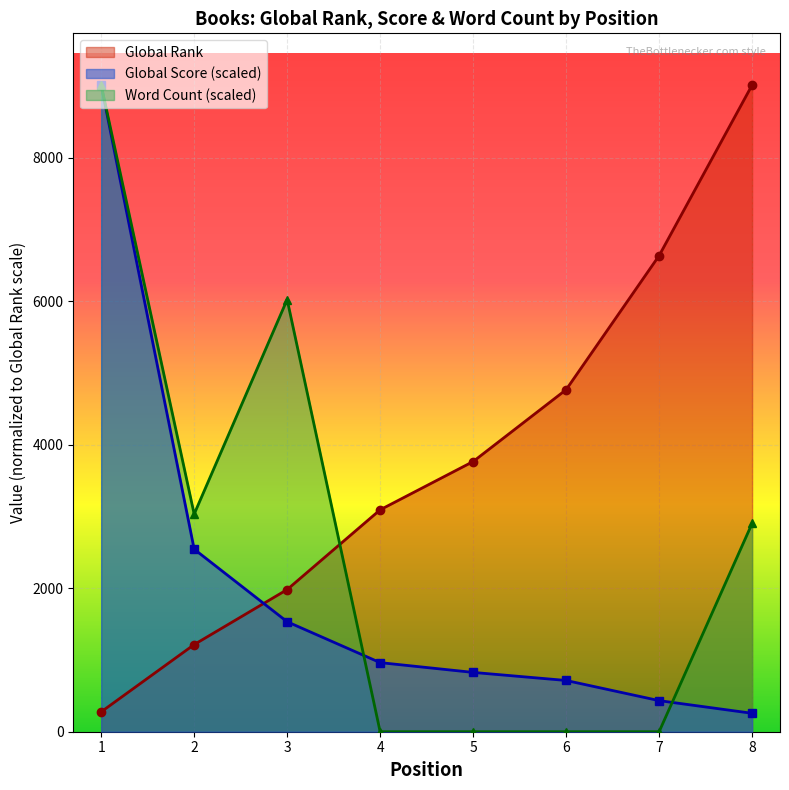

At how many categories does at least one series exceed 8731?

2